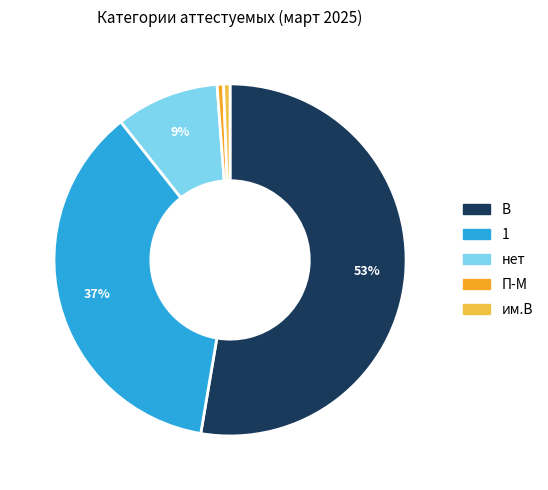

To the nearest percent, what is the difference between the largest and smallest slice percentages?

52%